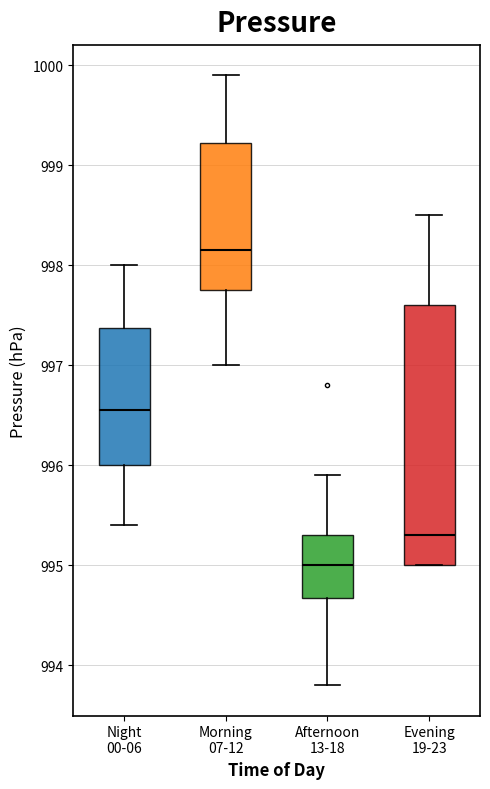

Which box's median line is the lowest?

Afternoon 13-18